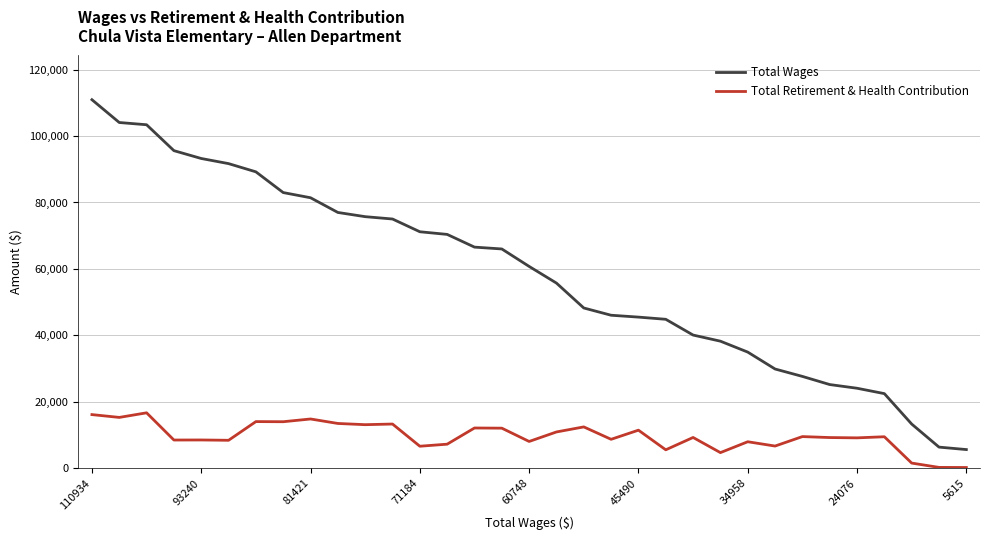

True or false: Total Retirement & Health Contribution and Total Wages cross at least once.

False